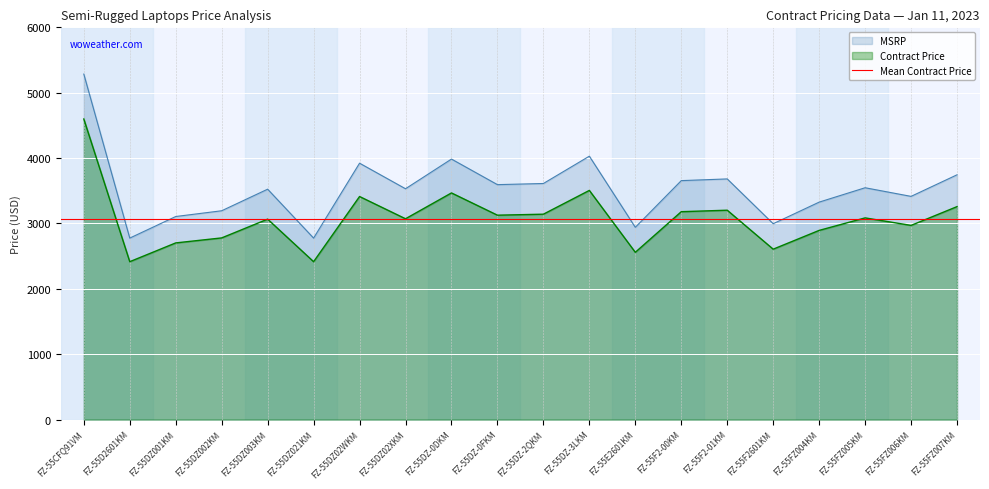

What is the spread (max minus min) of values at FZ-55FZ004KM?

432.4